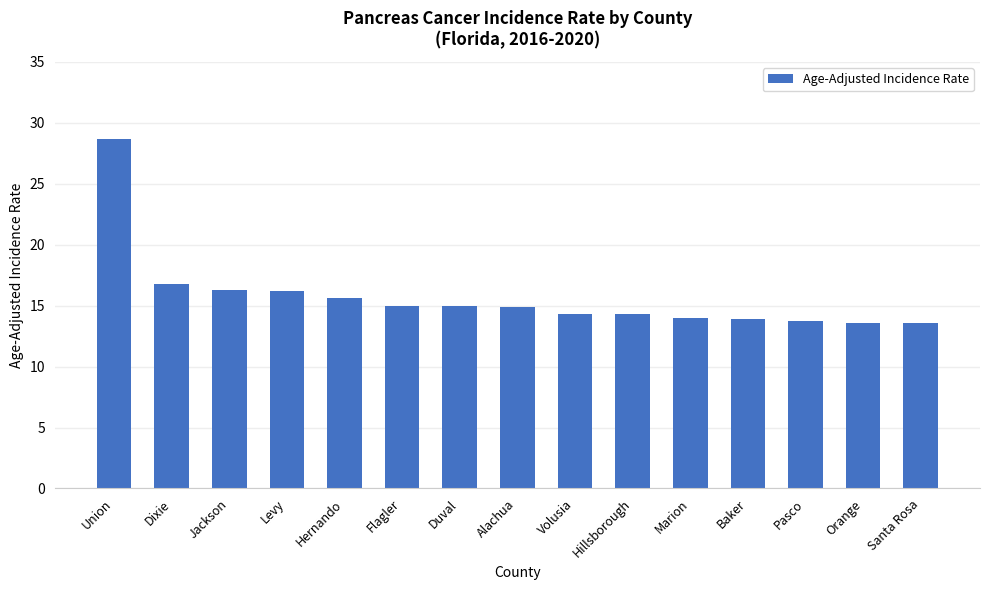

What is the value of the 4th bar from the left?

16.2